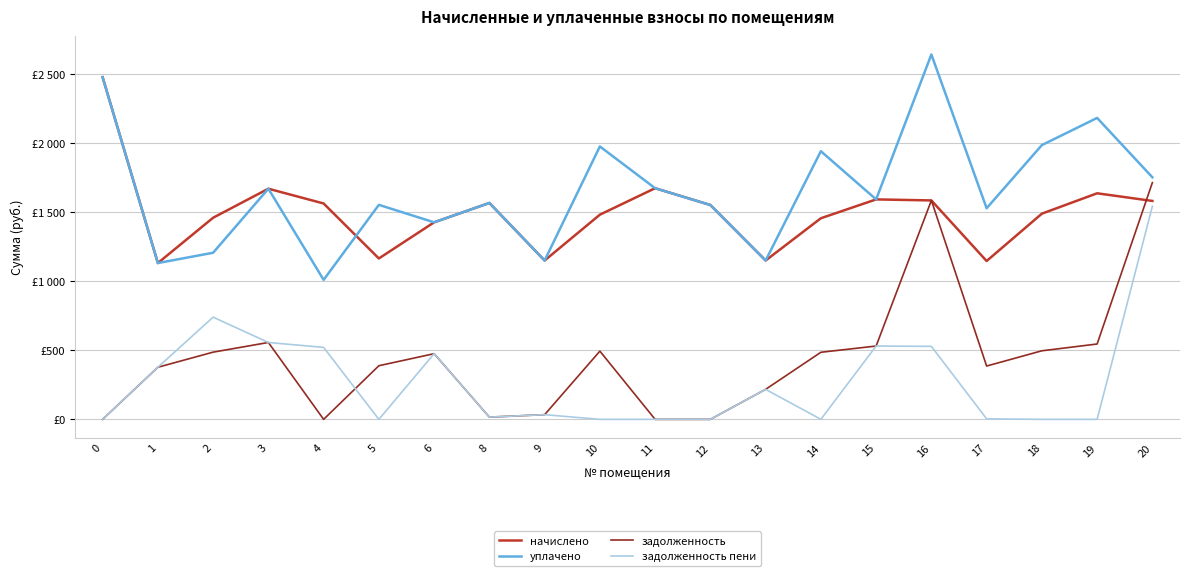

Does the chart have visible grid lines?

Yes